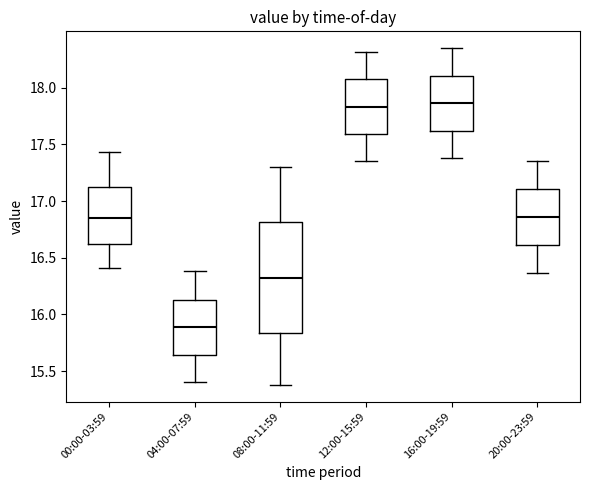

Reading left to right, transcribe this box plot: for each box, give where its median line is, the range the box spans, and where its two whiskers end, as read against the y-axis. The values are not printed on the chart, so give them approximately, as read against the axis.

00:00-03:59: median 16.85, box 16.65 to 17.15, whiskers 16.40 to 17.45
04:00-07:59: median 15.90, box 15.65 to 16.15, whiskers 15.40 to 16.40
08:00-11:59: median 16.35, box 15.85 to 16.80, whiskers 15.40 to 17.30
12:00-15:59: median 17.85, box 17.60 to 18.10, whiskers 17.35 to 18.30
16:00-19:59: median 17.85, box 17.60 to 18.10, whiskers 17.40 to 18.35
20:00-23:59: median 16.85, box 16.60 to 17.10, whiskers 16.35 to 17.35